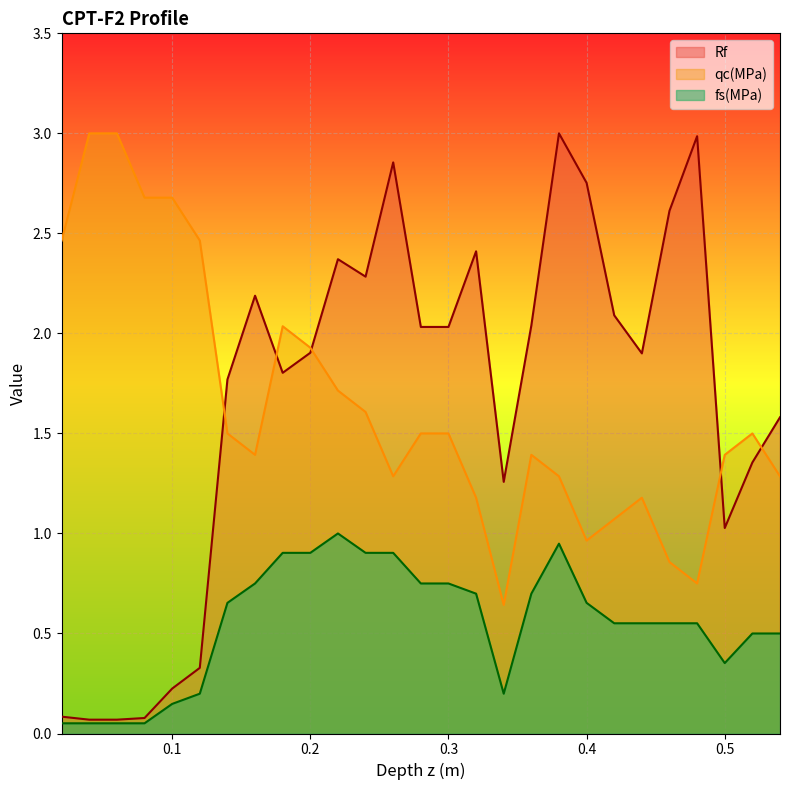

What is the sum of the Rf values at 0.16 and 0.14?

4.0